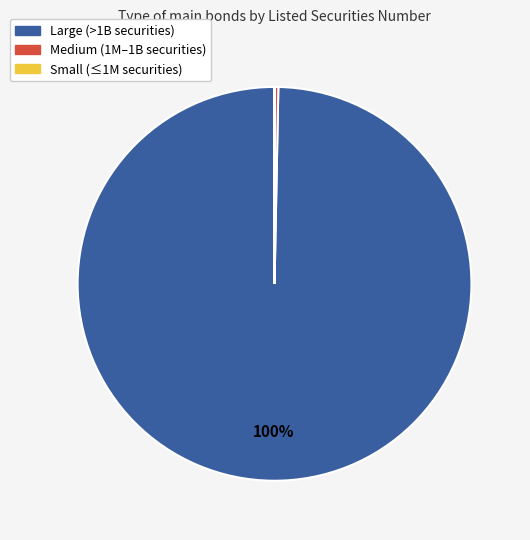

What percentage is the Large (>1B securities) slice, to the nearest percent?

100%